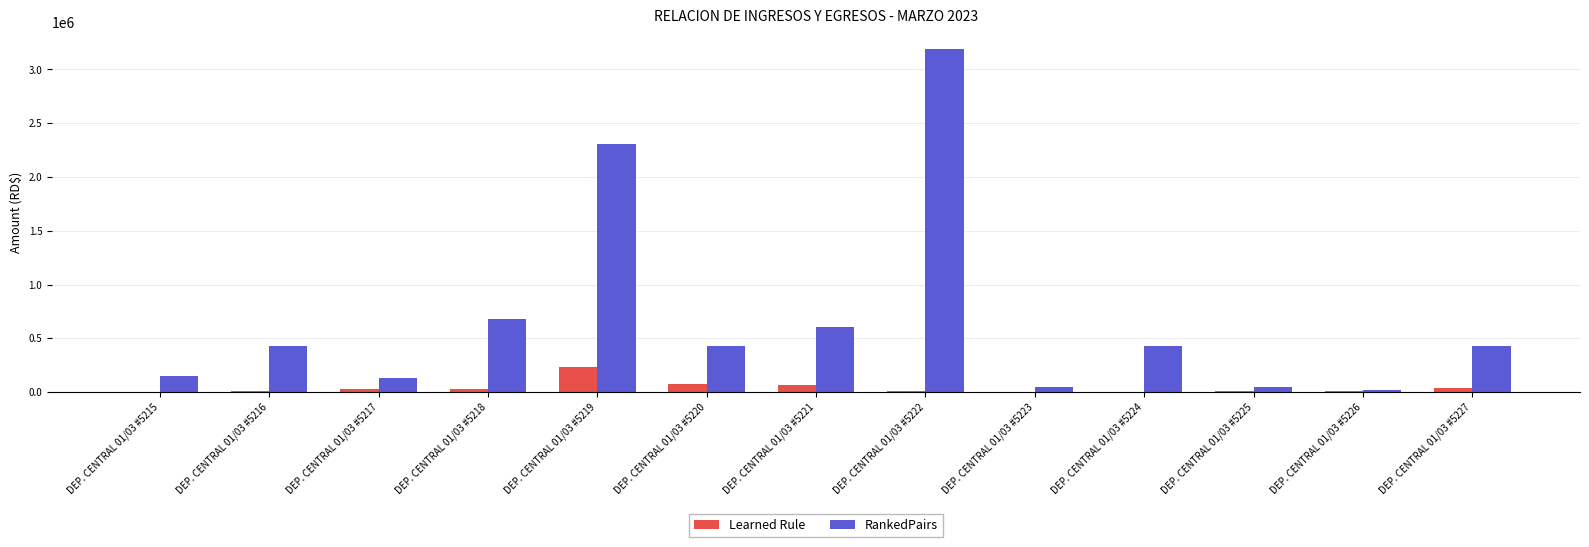

Which category has the highest value in the Learned Rule series?

DEP. CENTRAL 01/03 #5219